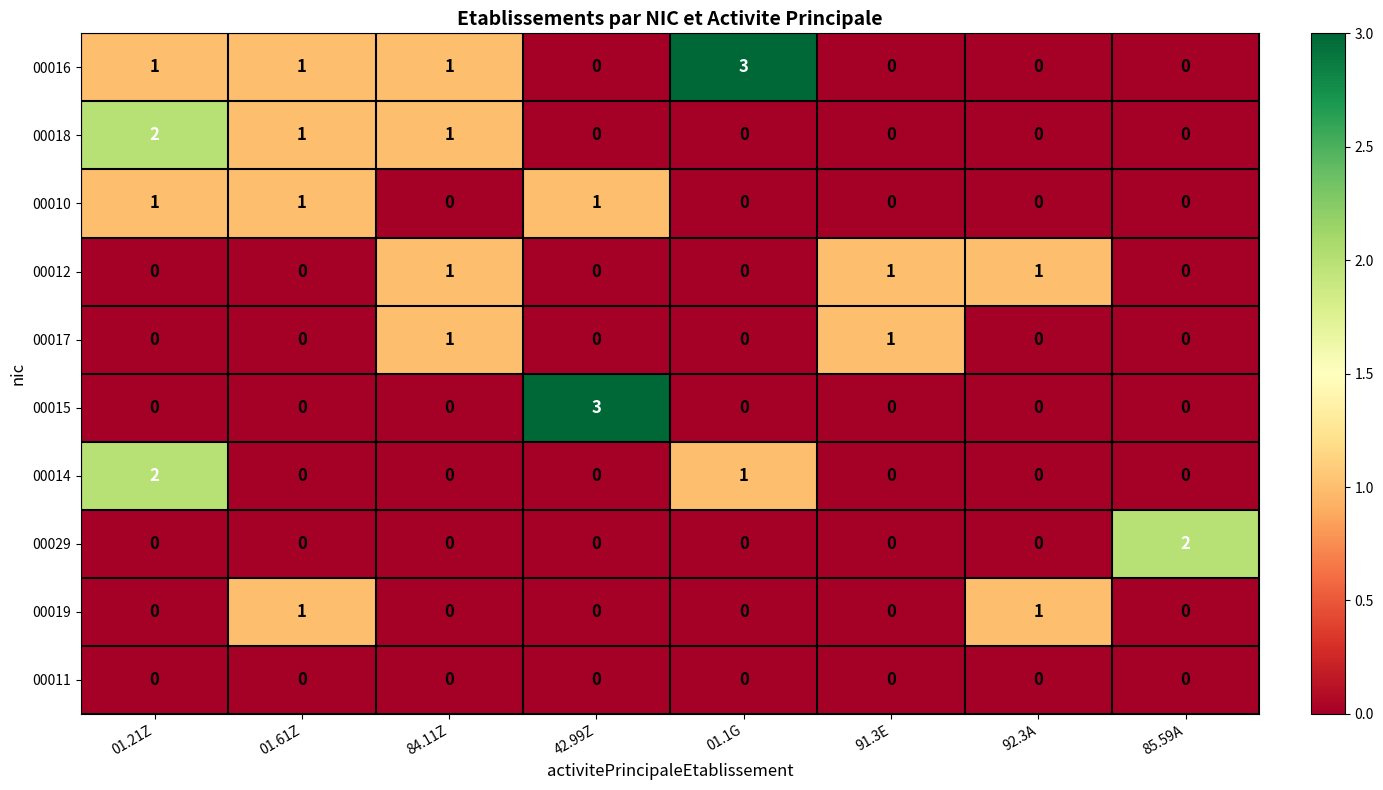

What is the maximum value shown in the chart?

3